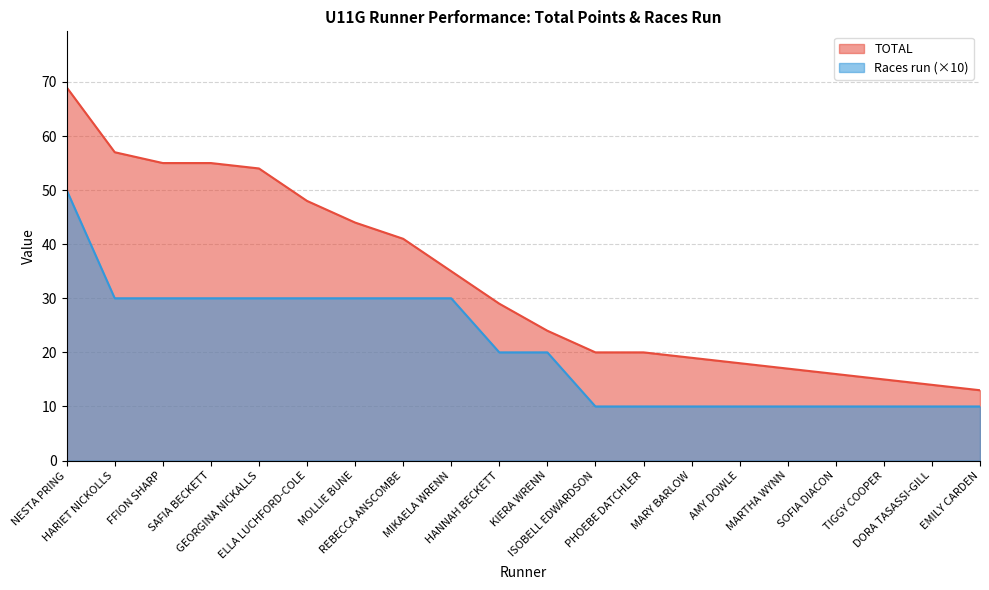

True or false: TOTAL and Races run intersect in this chart.

False